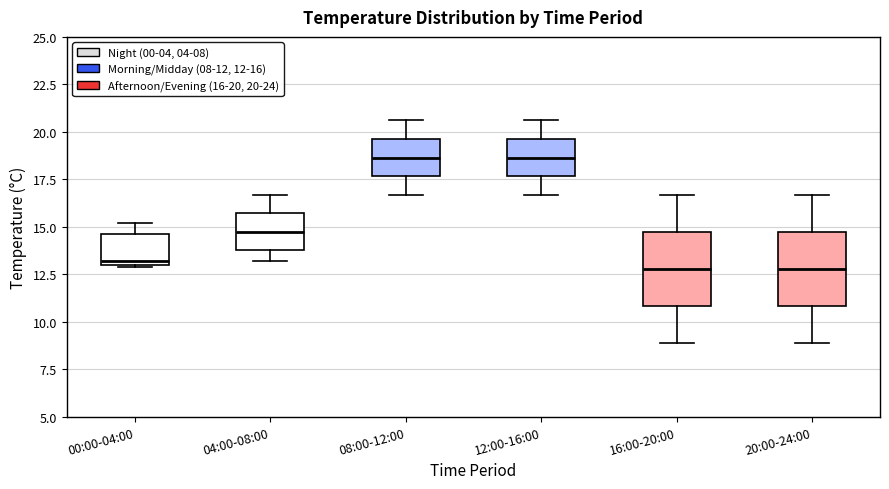

Where does the median line of the box for 16:00-20:00 sit on the y-axis? The values are not printed on the chart, so give them approximately, as read against the axis.

13.0